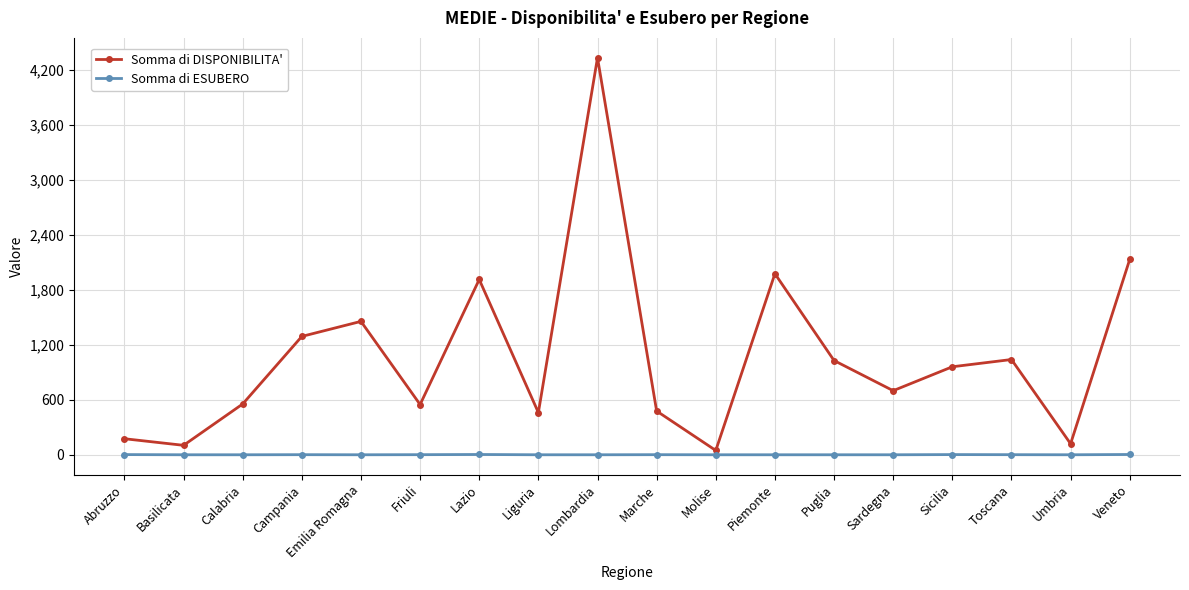

List the series in order of their peak value, lowest first.

Somma di ESUBERO, Somma di DISPONIBILITA'